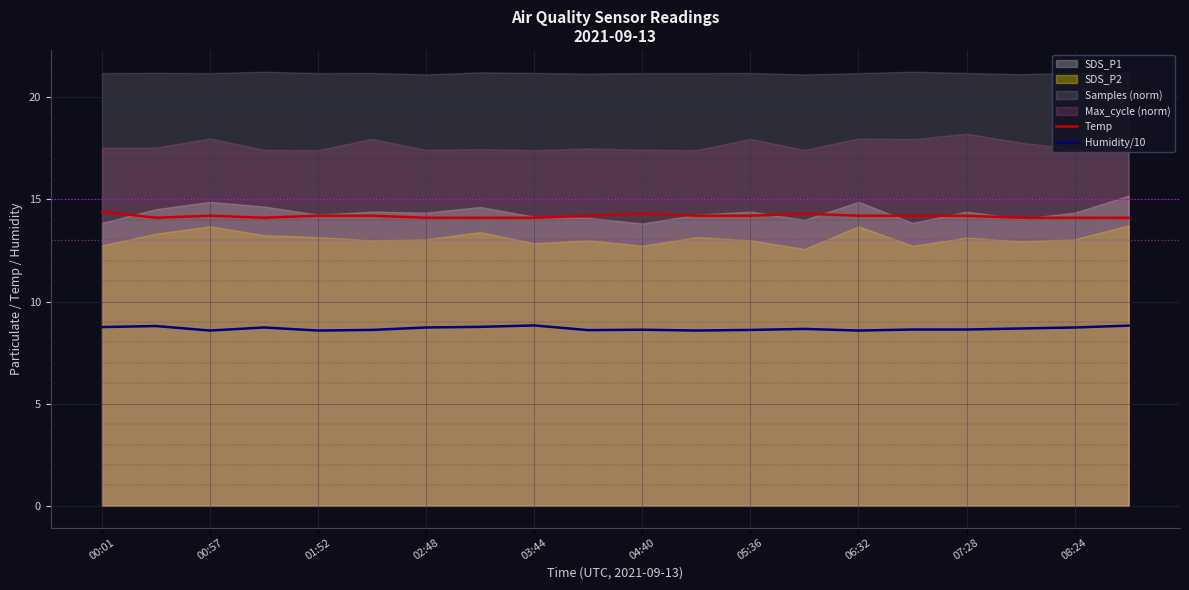

Is it true that Temp equals 8.1 at 00:57?

False